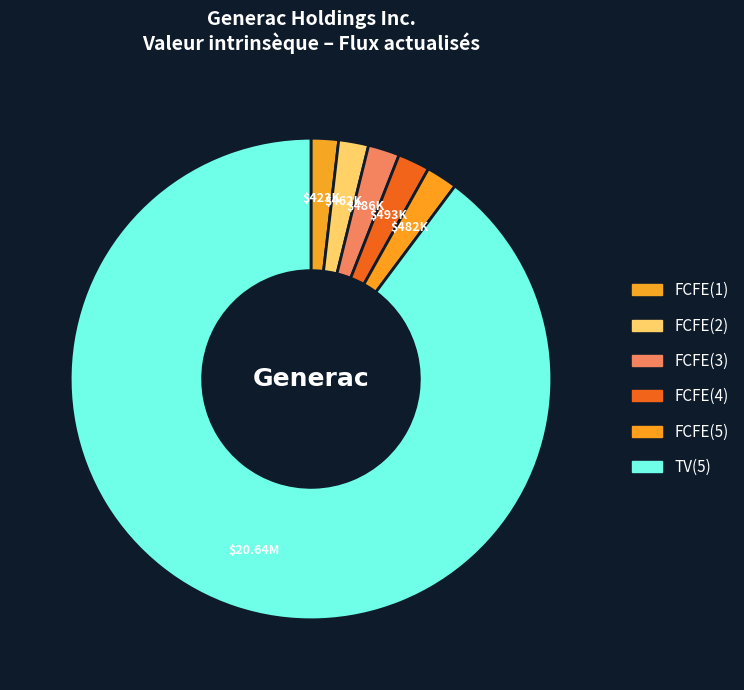

How many segments does this pie chart have?

6